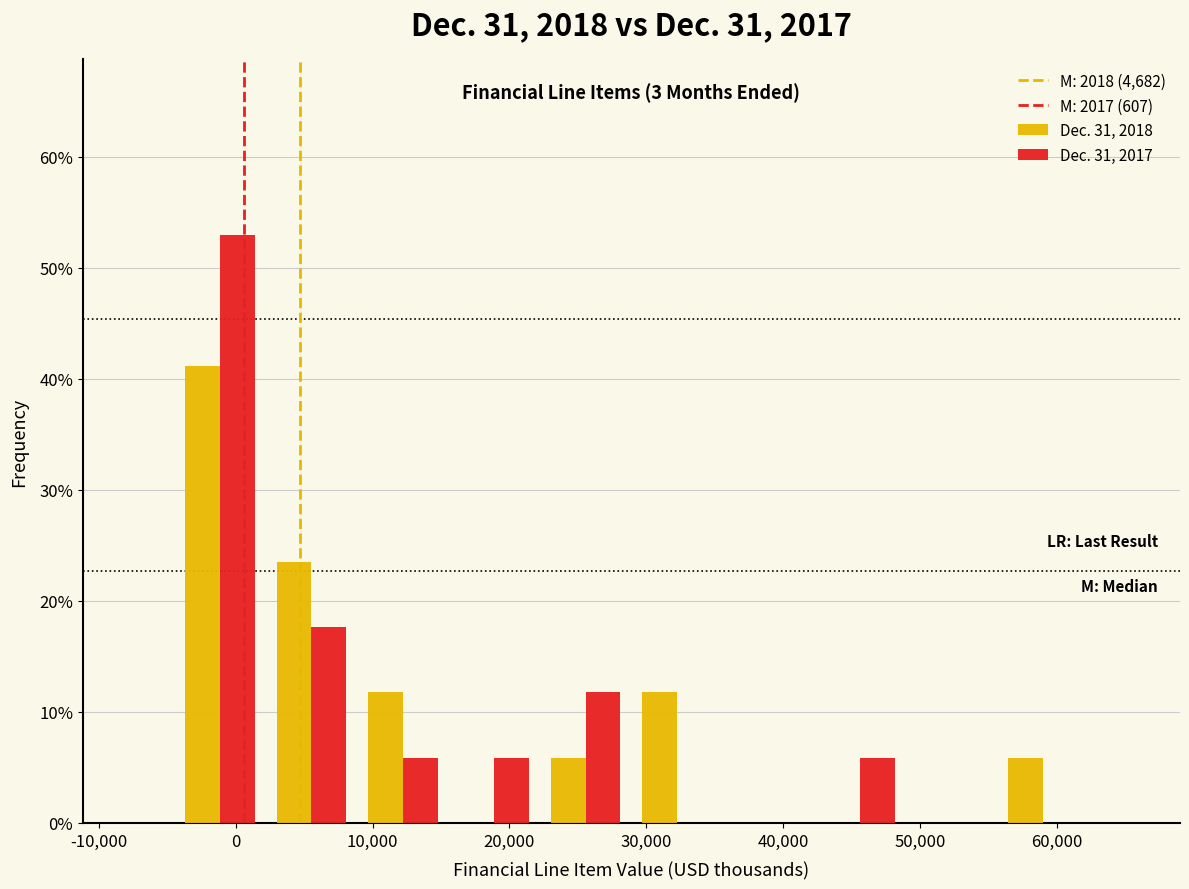

In the Dec. 31, 2018 series, which range on the x-axis has the tallest bar?

-4000 to 2000